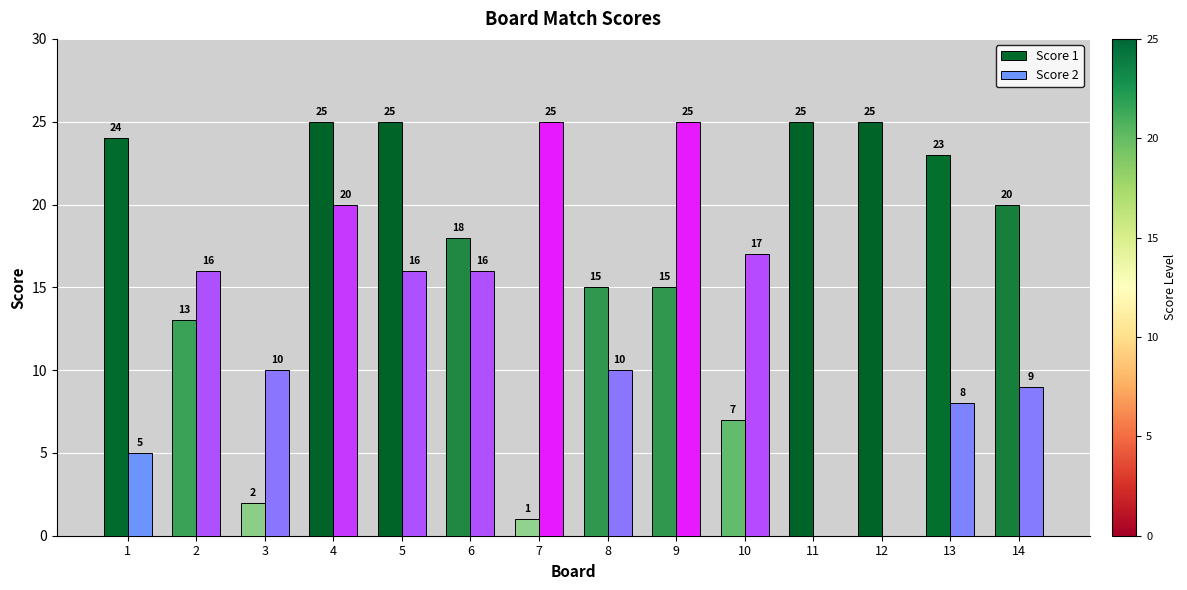

At which category is the sum across all series the highest?

4